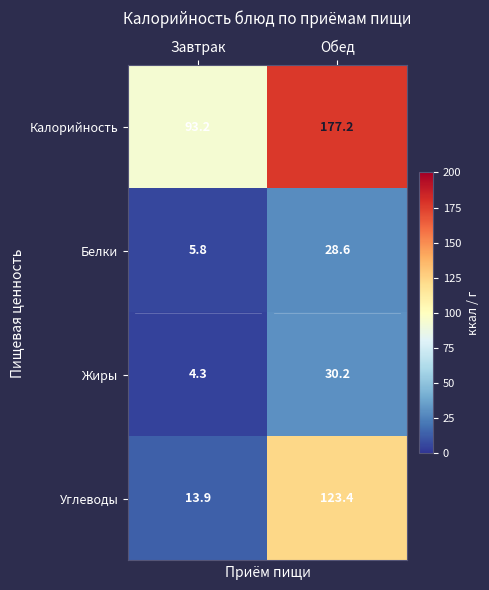

The Углеводы series shows 123.4 at Обед. True or false?

True